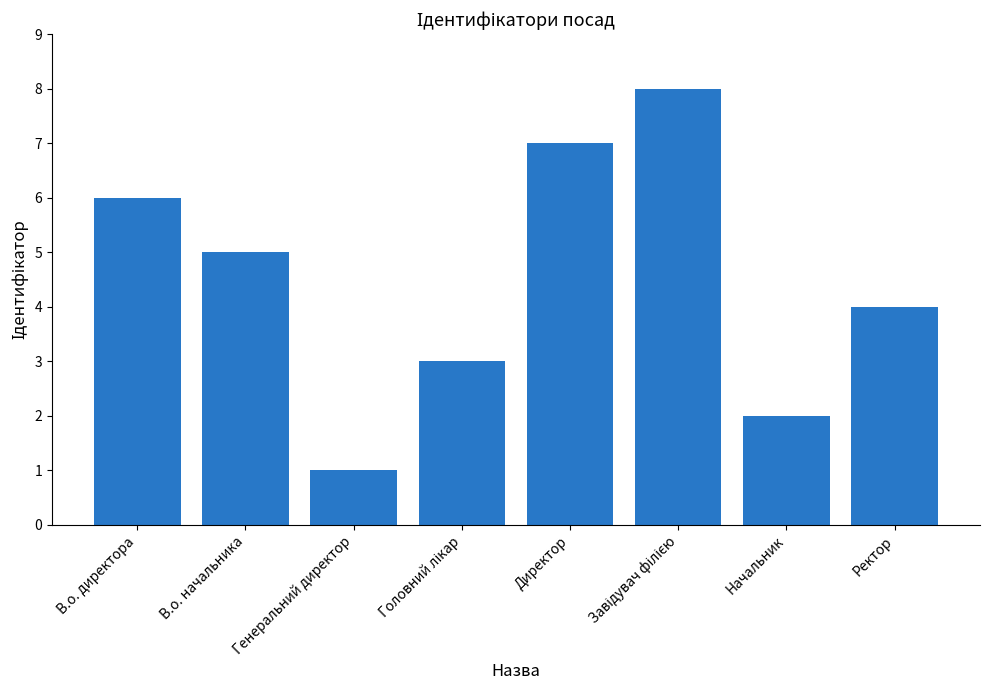

True or false: the data shows 10 at В.о. директора.

False